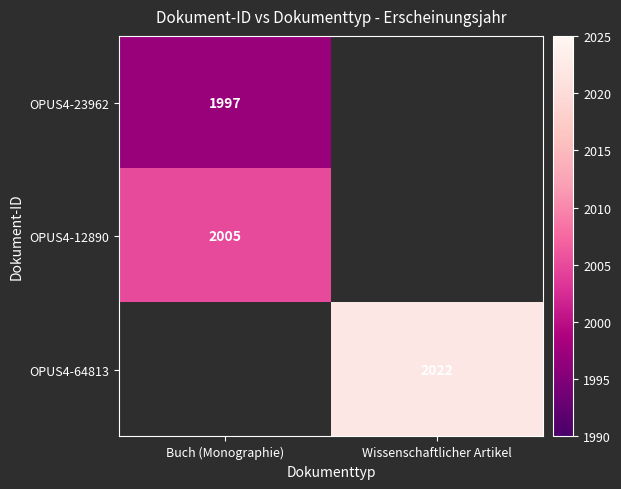

Which label corresponds to the largest value in the chart?

Wissenschaftlicher Artikel